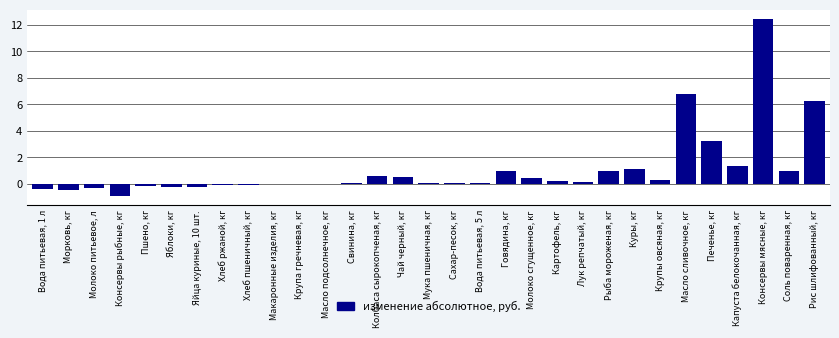

Which has a higher value, Крупы овсяная, кг or Молоко питьевое, л?

Крупы овсяная, кг